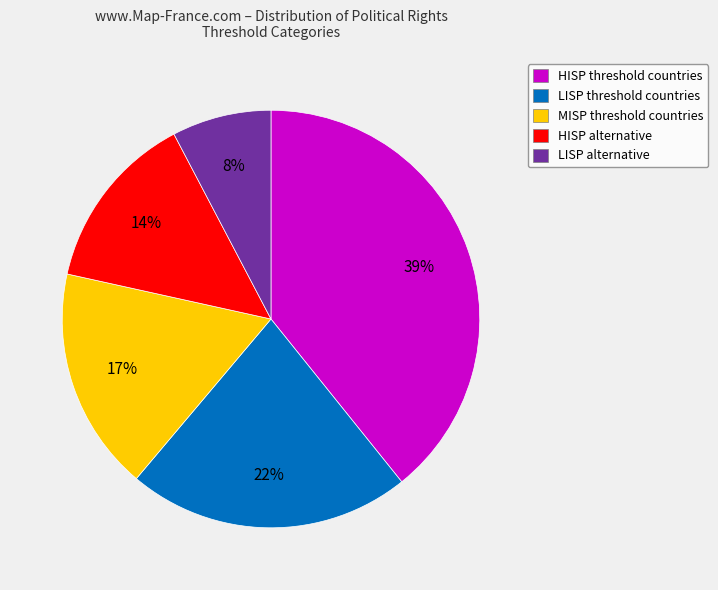

To the nearest percent, what is the average slice percentage?

20%